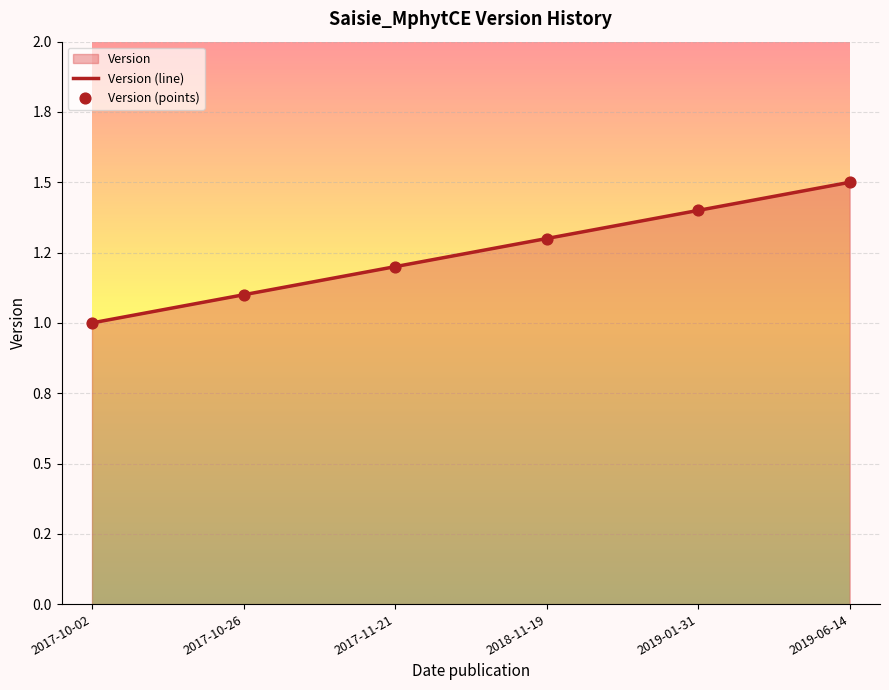

What is the change in value from 2017-11-21 to 2018-11-19?

+0.1